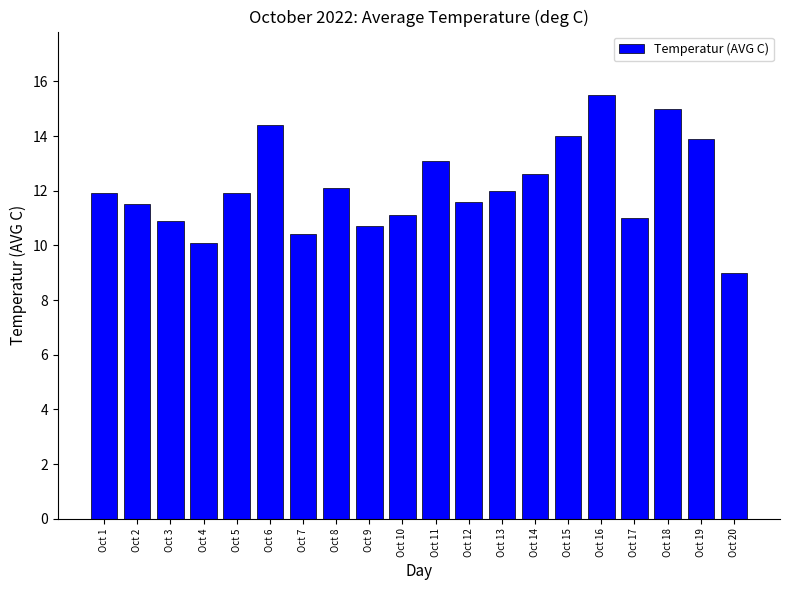

What is the change in value from Oct 7 to Oct 19?

+3.5